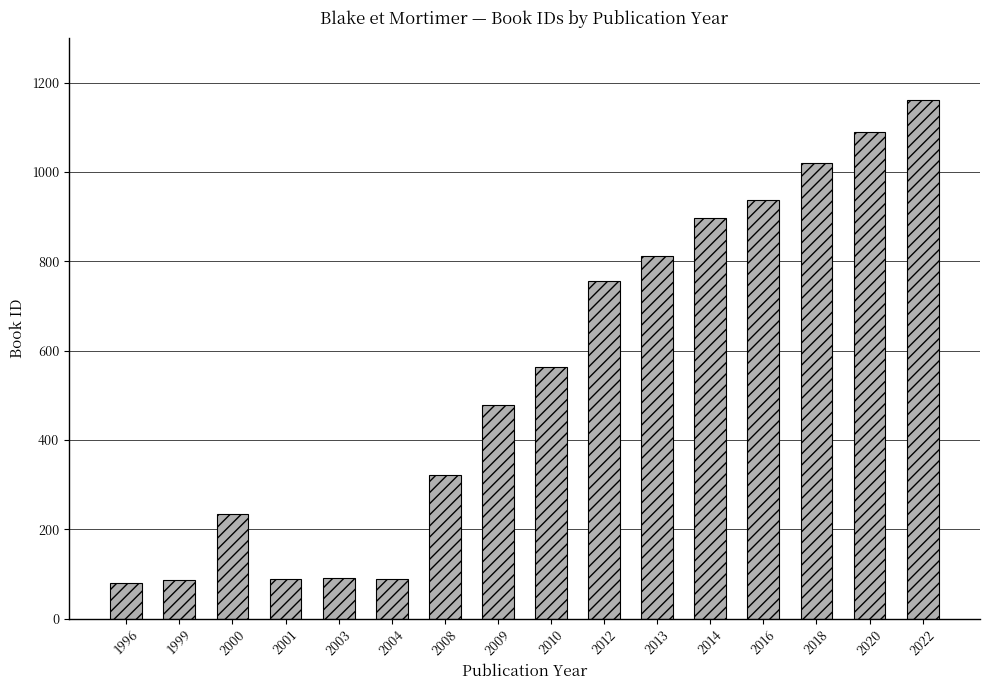

Which category has the highest value across all series?

2022